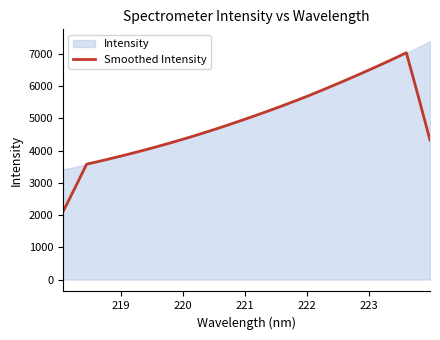

What is the lowest value of the Smoothed Intensity series?

2098.5